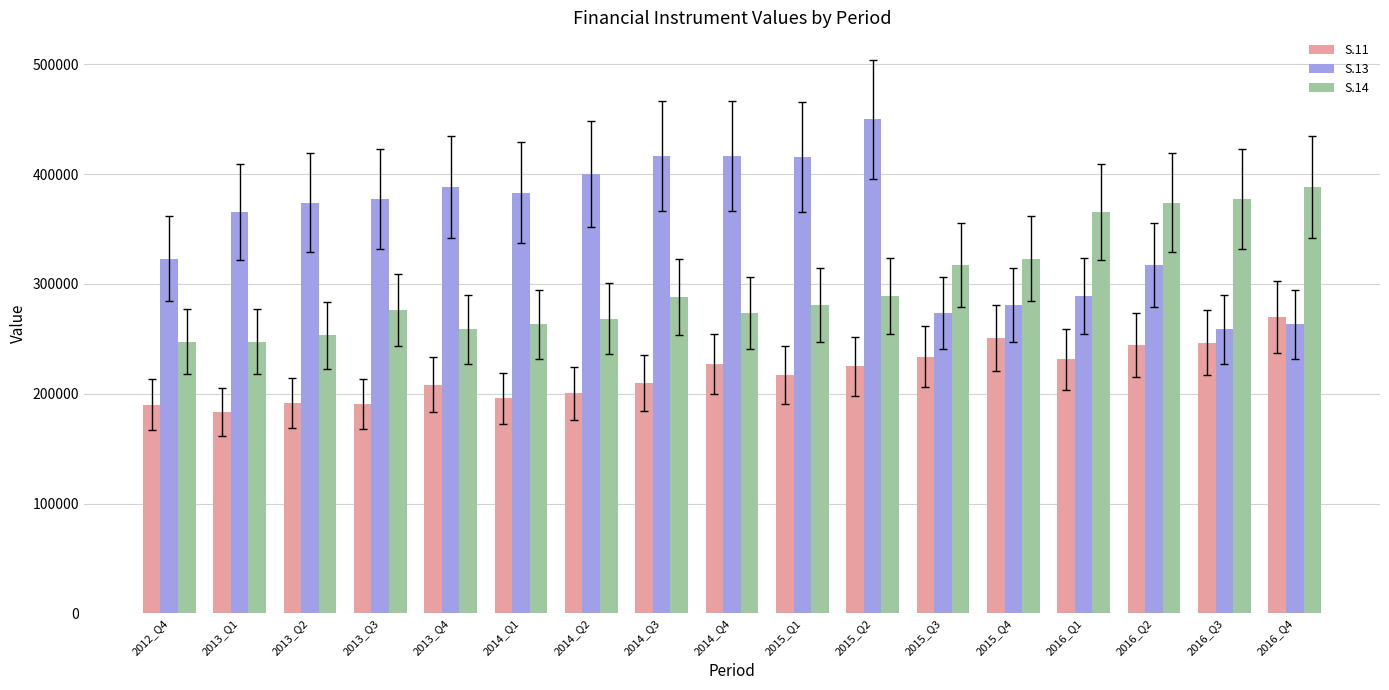

What is the label of the 13th bar from the left?

2015_Q4